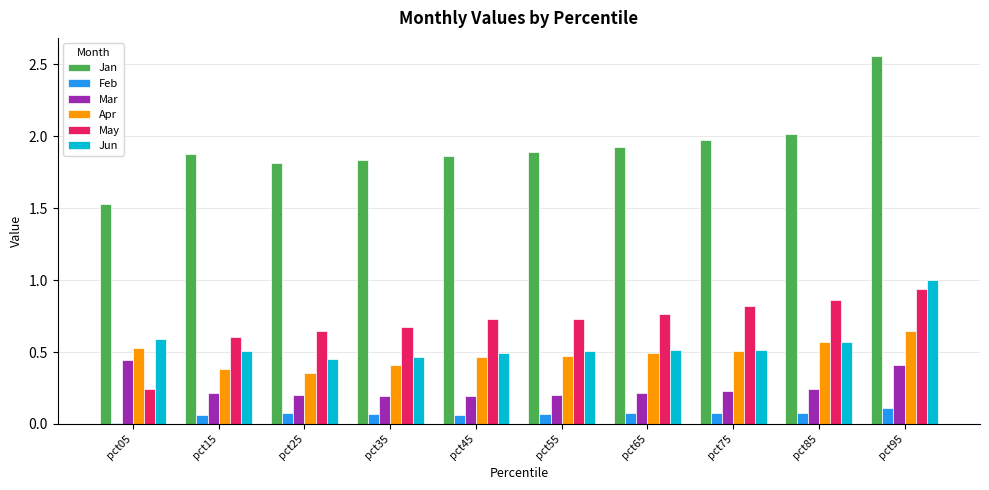

How many groups of bars are there?

10